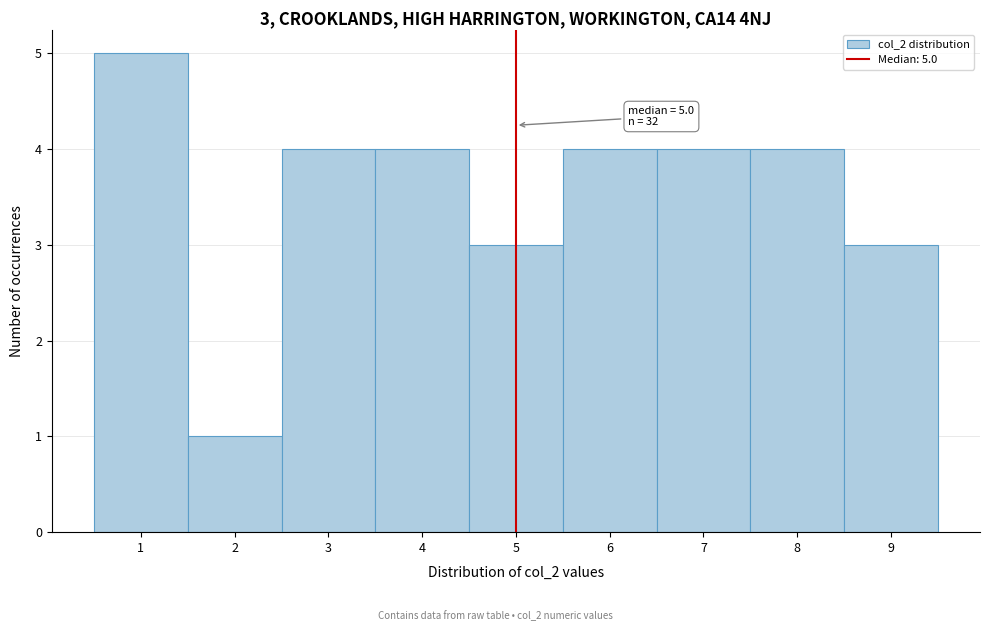

Which range on the x-axis has the tallest bar?

0.5 to 1.5